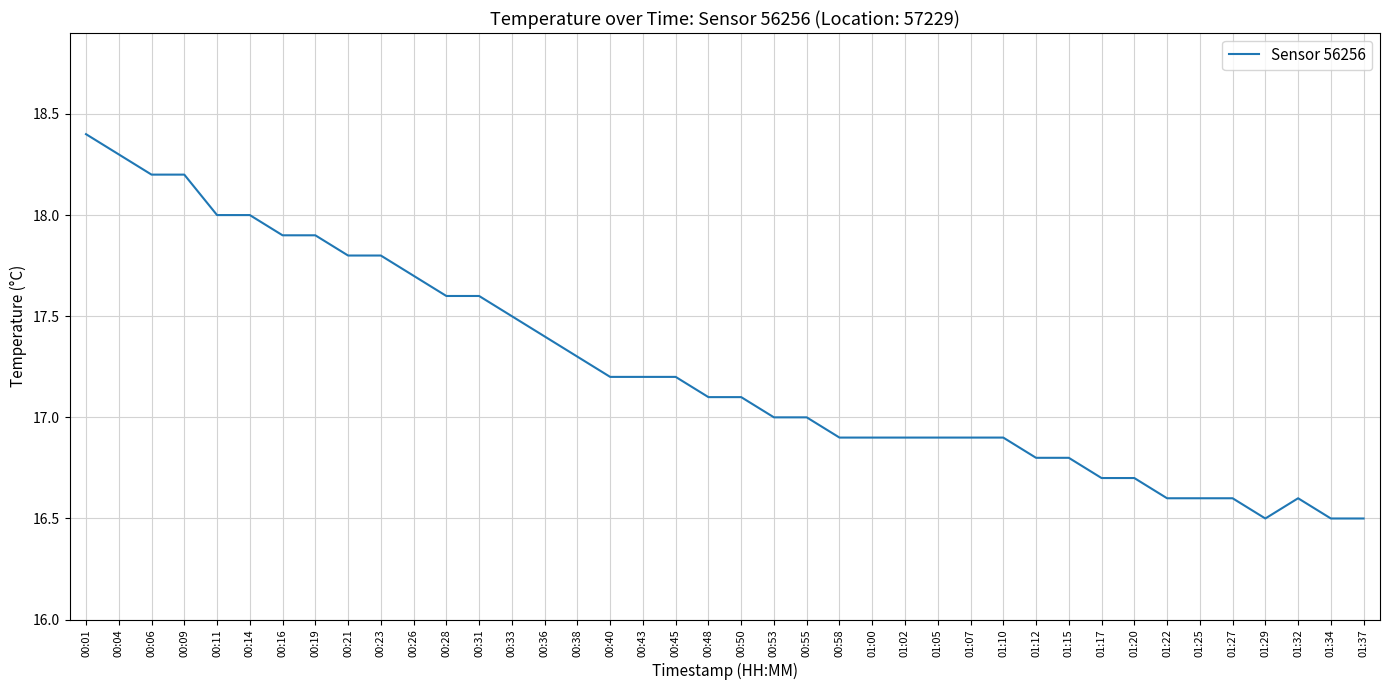

True or false: the data shows 17.2 at 00:45.

True